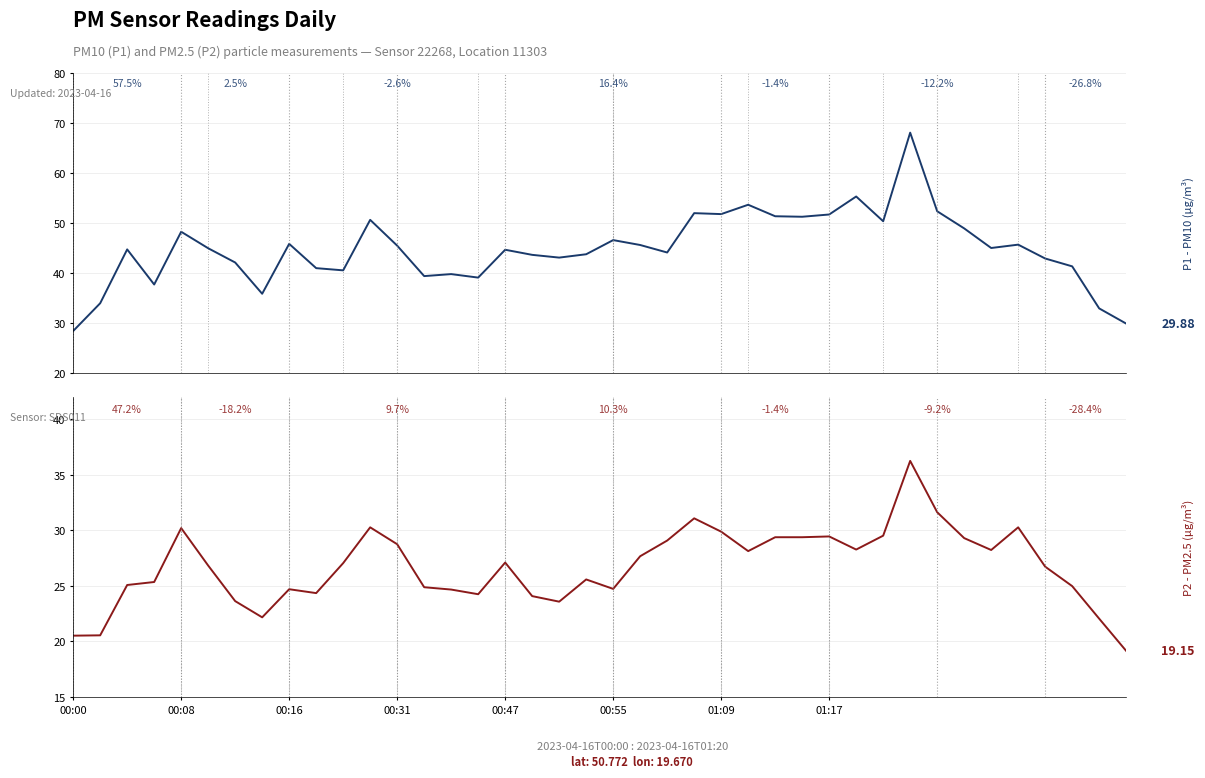

At which category is the sum across all series the highest?

31